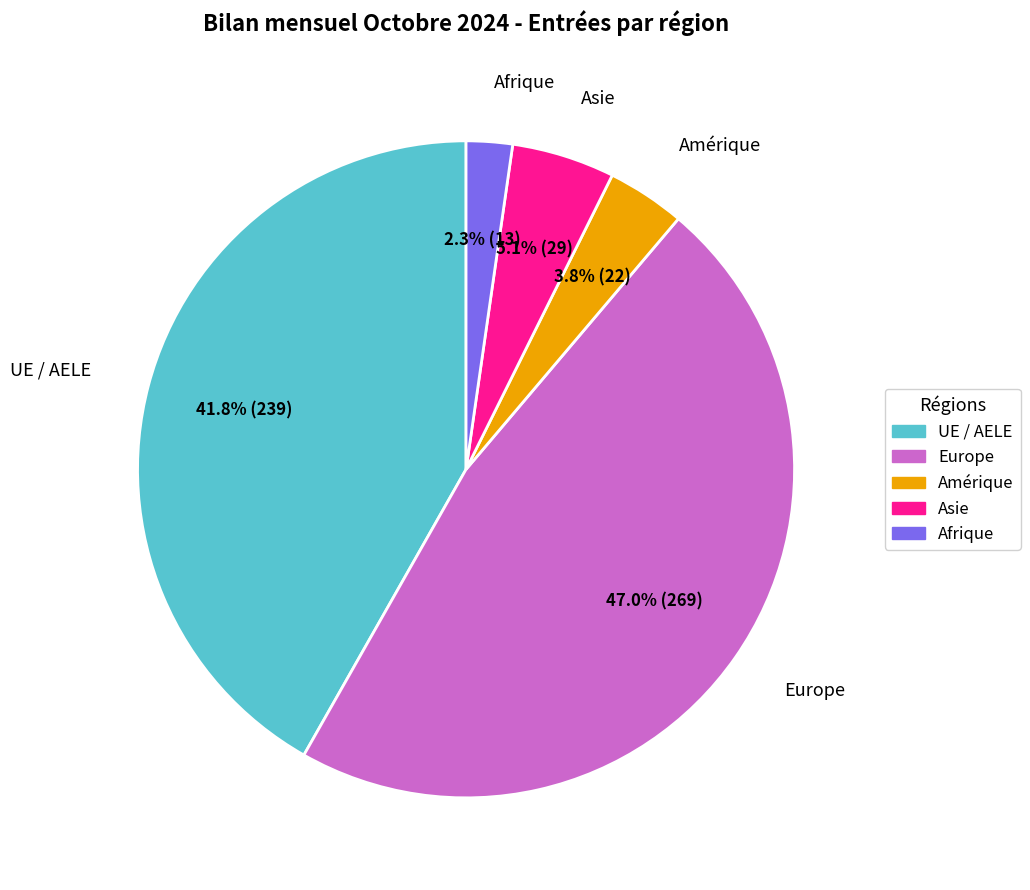

True or false: Asie accounts for 5% of the total.

True